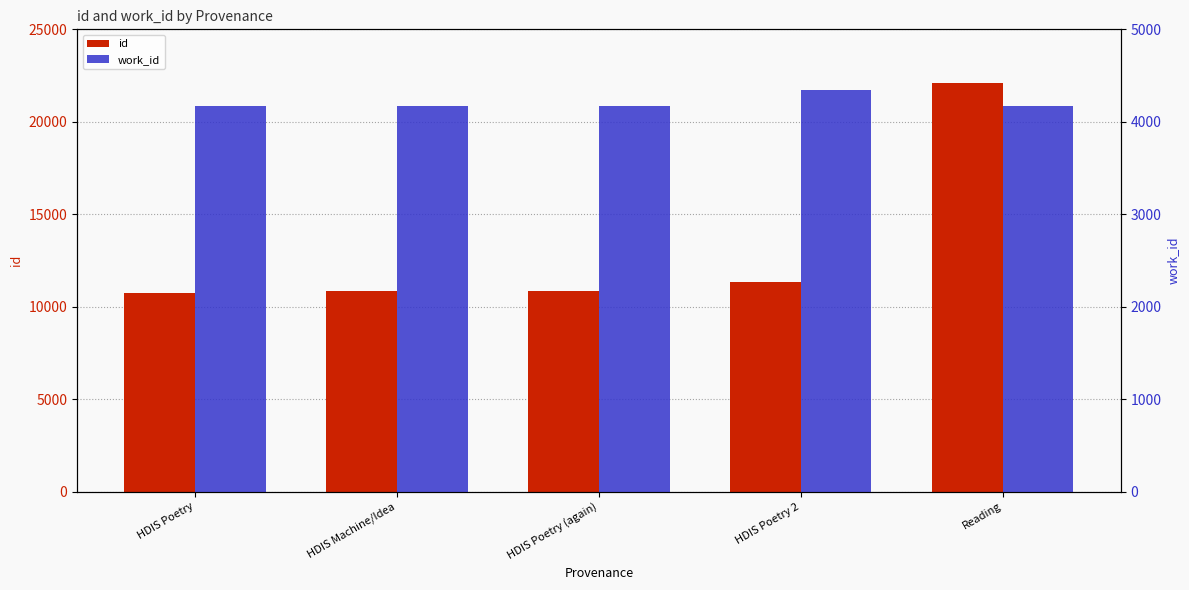

What position from the left is HDIS Poetry?

1